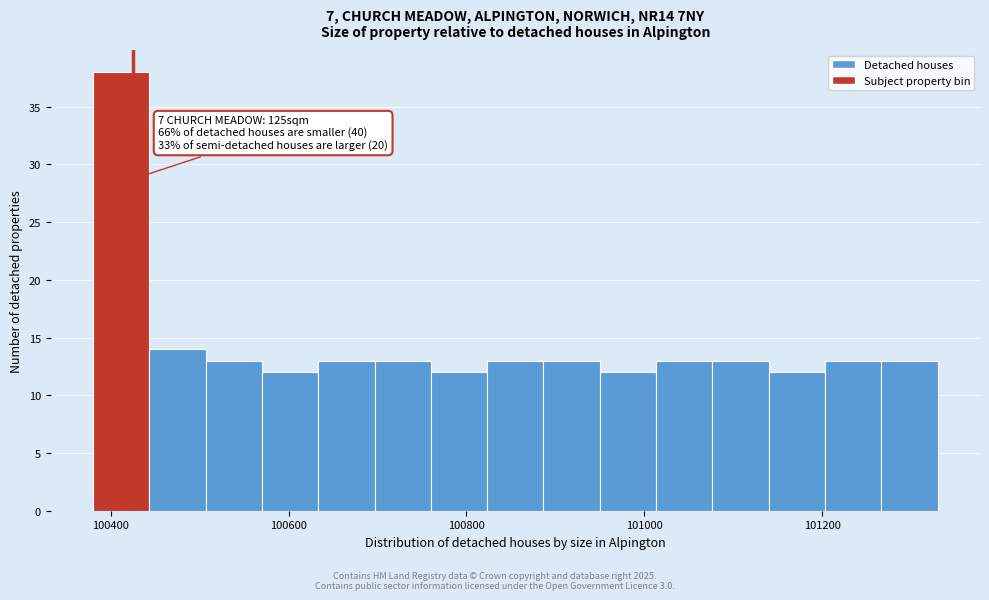

Around what value on the x-axis is the tallest bar? Give the approximate position of its centre, as read against the axis.

100420